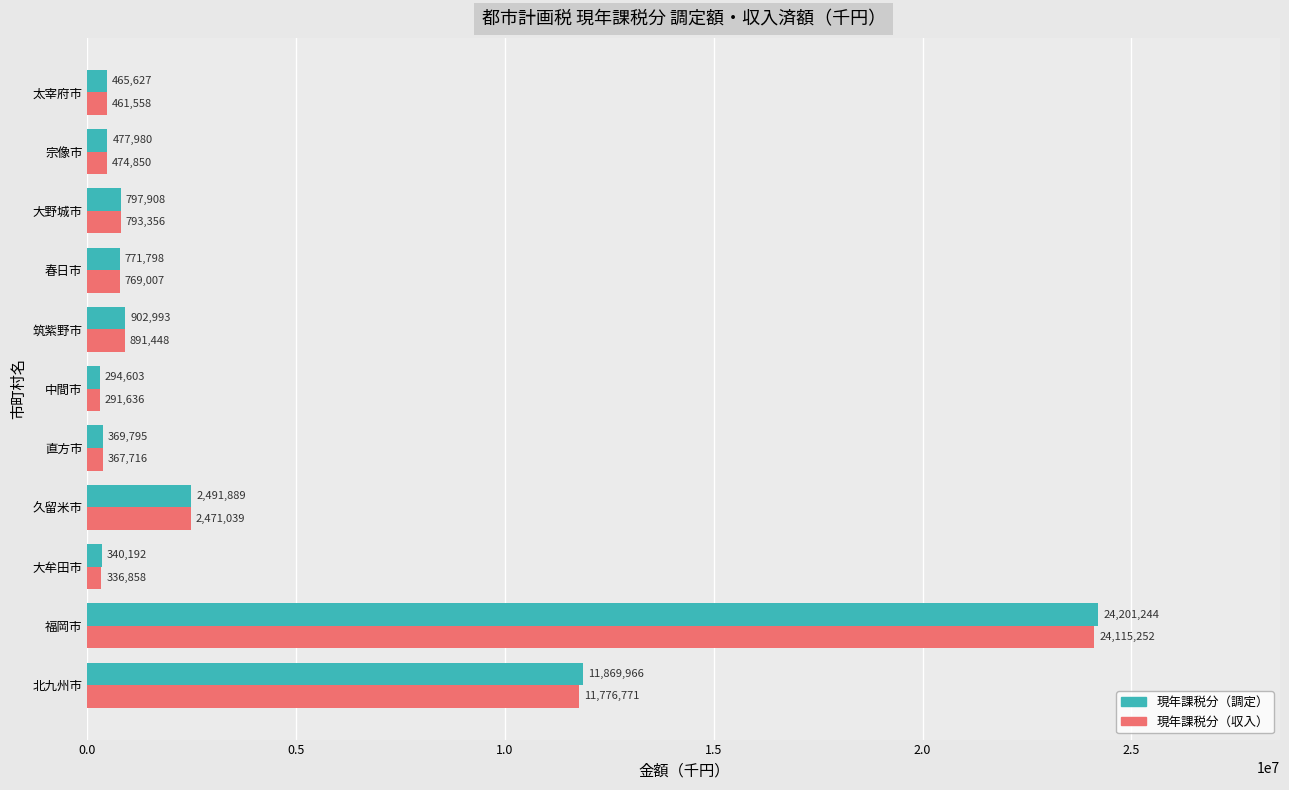

Is the value of 現年課税分（調定） at 久留米市 greater than the value of 現年課税分（収入） at 久留米市?

Yes